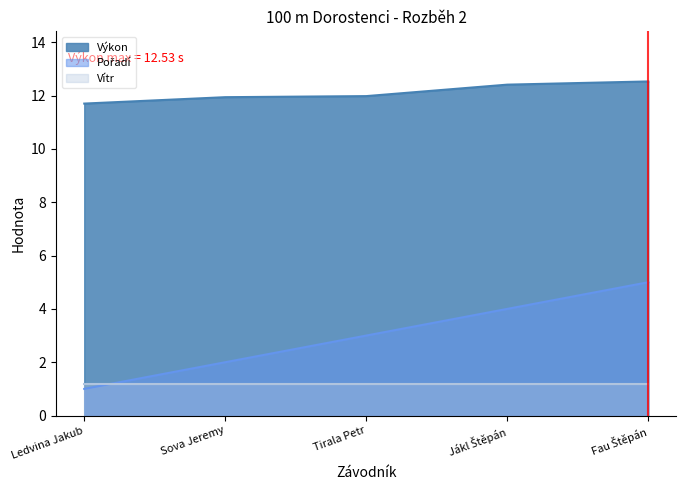

Which category has the highest value across all series?

Fau Štěpán